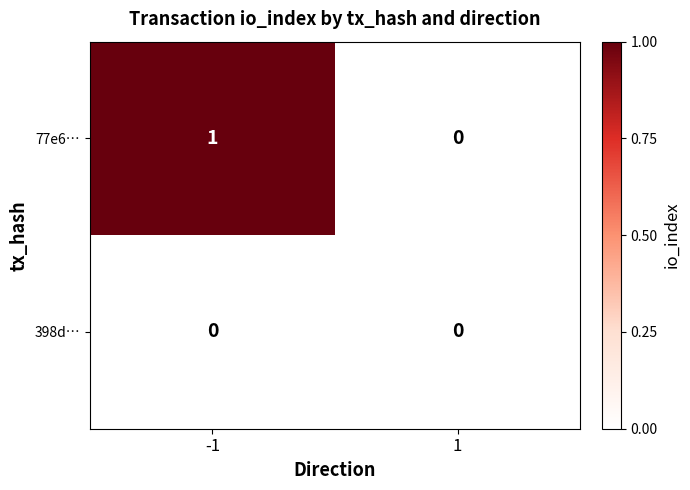

Which series has the largest total across all categories?

77e6…